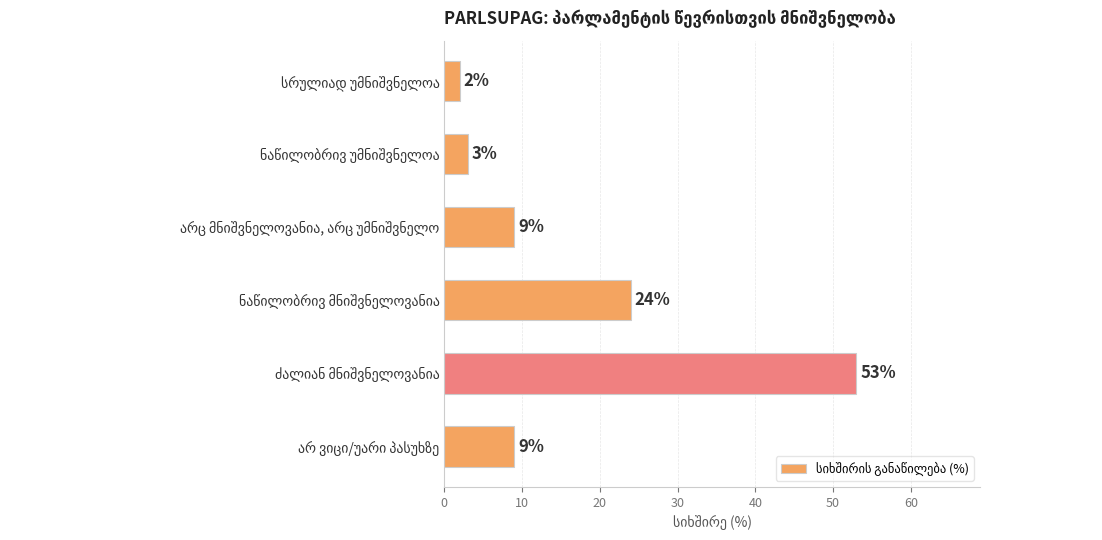

How many data points are less than 9?

2